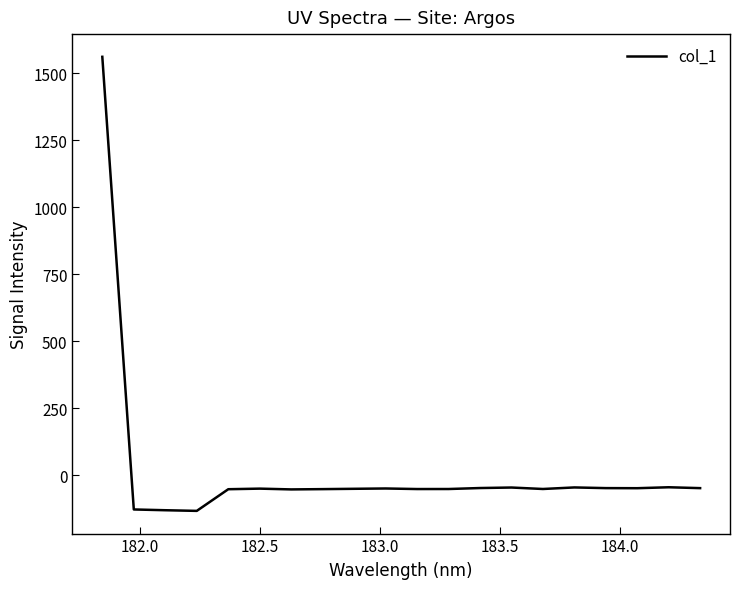

What is the maximum value shown in the chart?

1561.5